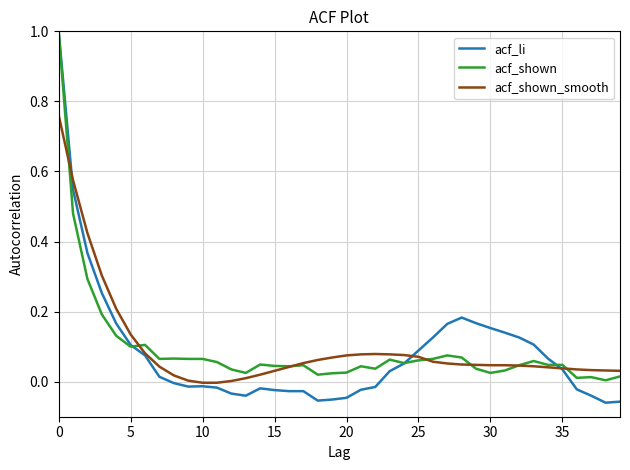

Which series has the largest range (max minus min)?

acf_li